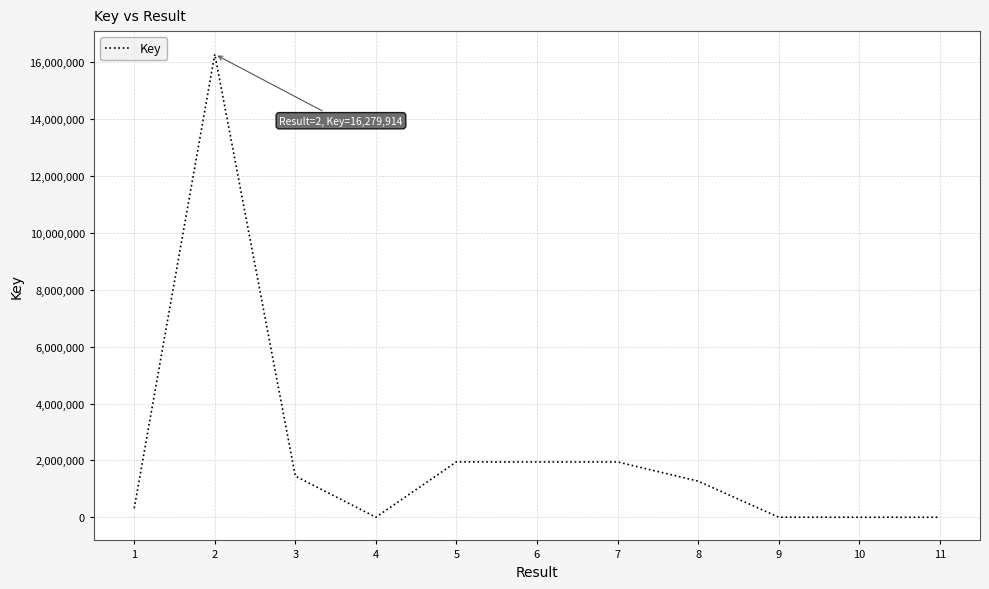

How many lines are shown in the chart?

1